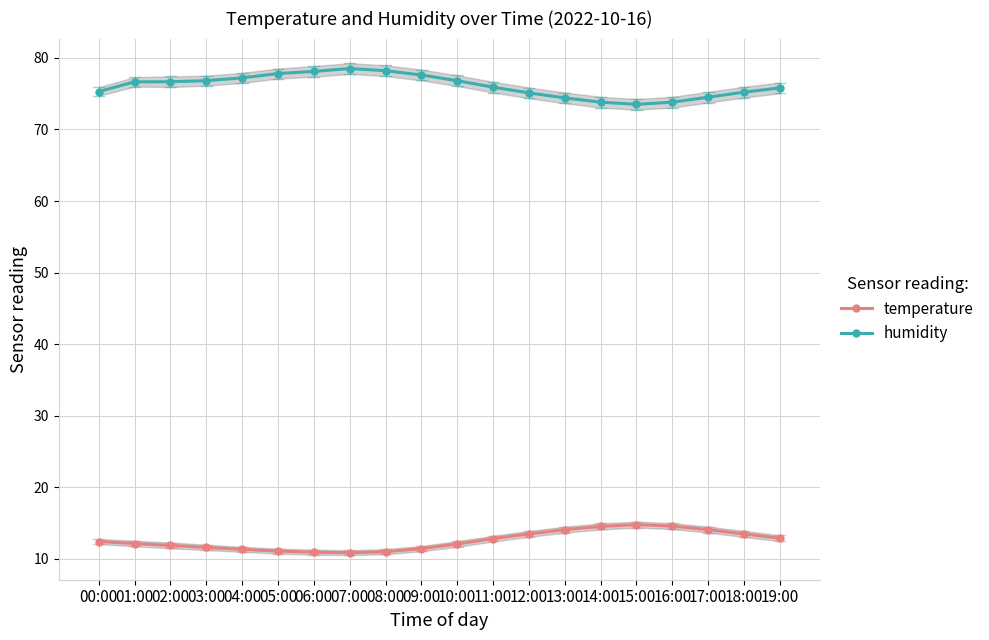

Reading left to right, list all the values displayed in this chart.

temperature: 12.4	12.2	11.9	11.6	11.3	11.1	10.9	10.9	11.0	11.4	12.1	12.8	13.5	14.1	14.6	14.8	14.6	14.1	13.5	12.9
humidity: 75.3	76.6	76.7	76.8	77.2	77.8	78.1	78.5	78.2	77.6	76.8	75.9	75.1	74.4	73.8	73.5	73.8	74.5	75.2	75.8